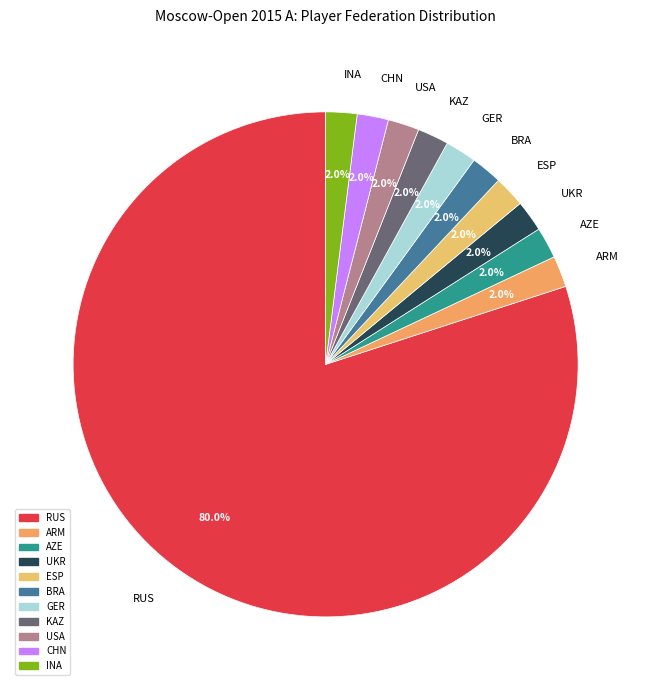

Which slice is the largest?

RUS